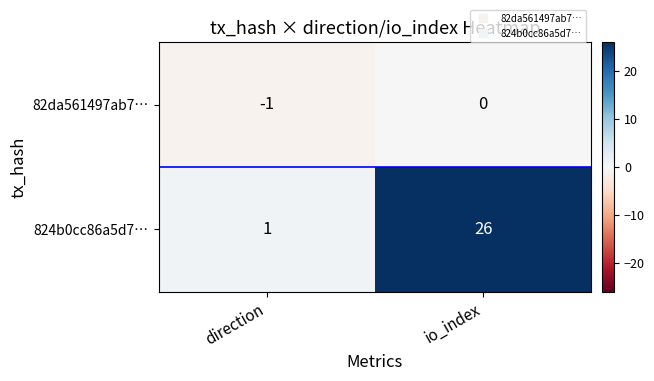

What is the average value of the 824b0cc86a5d7… series?

14